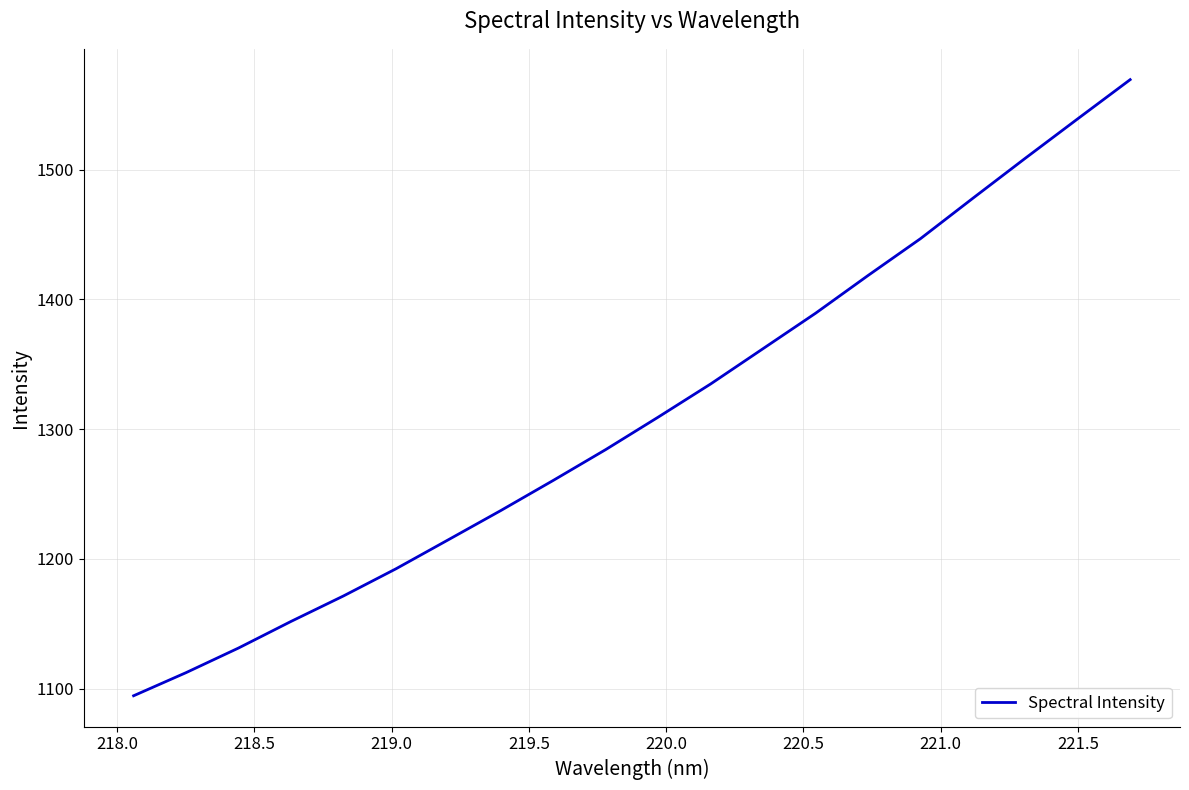

How many lines are shown in the chart?

1